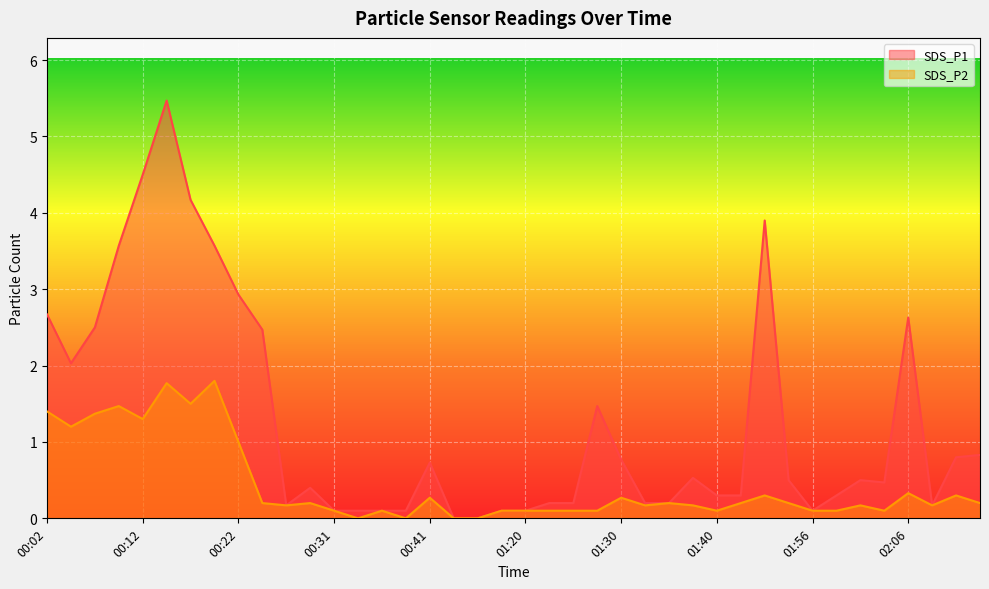

What is the difference between the SDS_P1 values at 00:02 and 02:11?

1.9